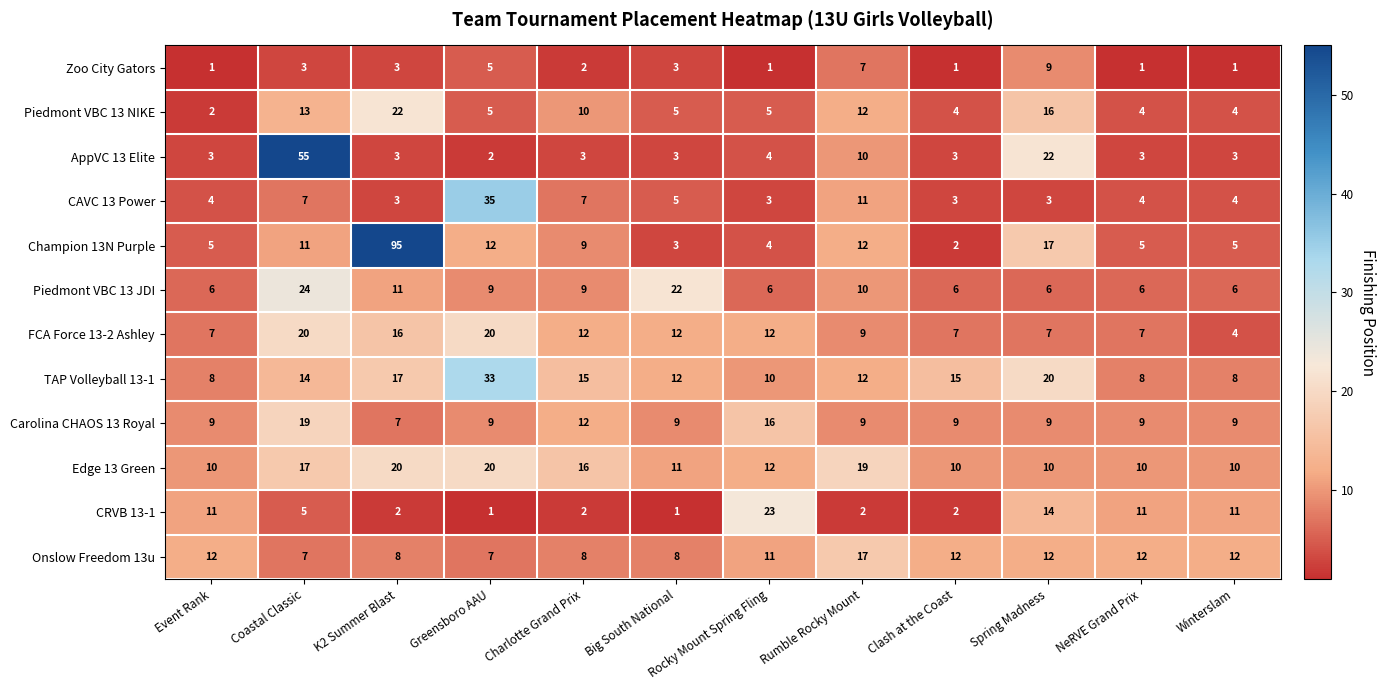

At which label does FCA Force 13-2 Ashley first exceed 12?

Coastal Classic